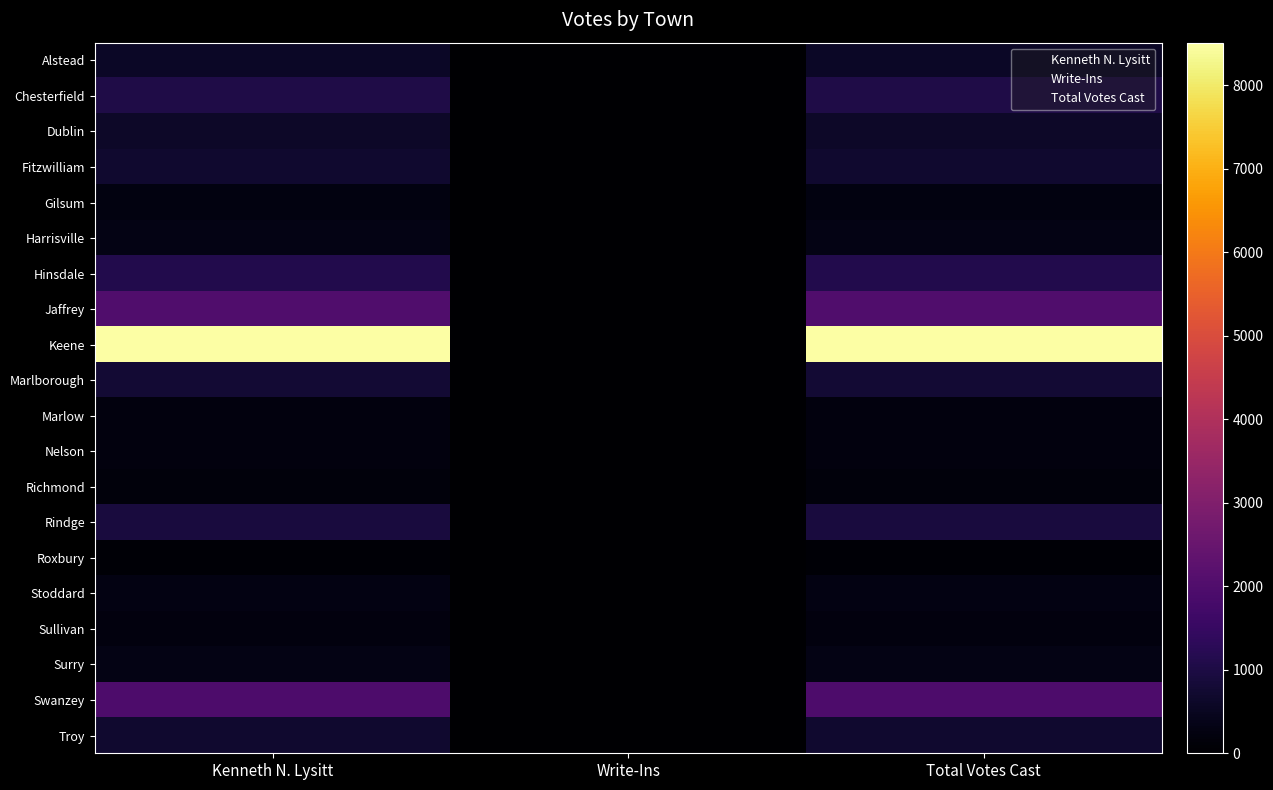

At which label is Sullivan closest to 461?

Write-Ins